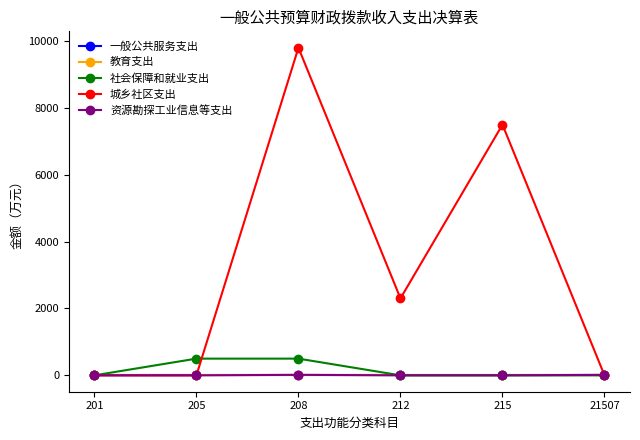

Does the chart have visible grid lines?

No